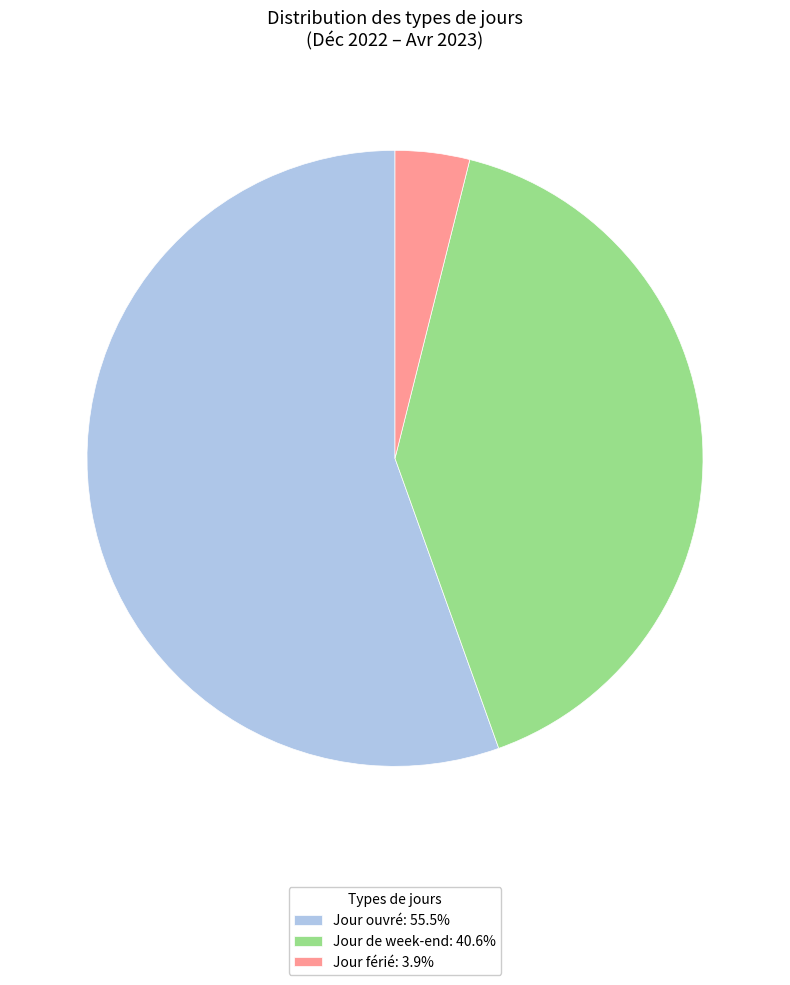

How many slices are in this pie chart?

3